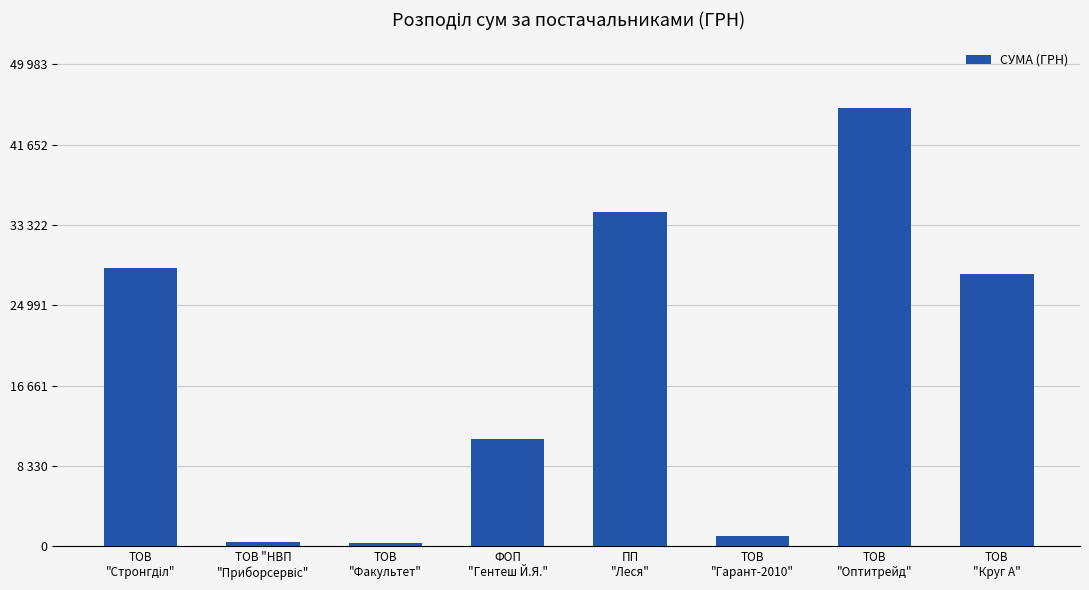

Does the chart contain any negative values?

No